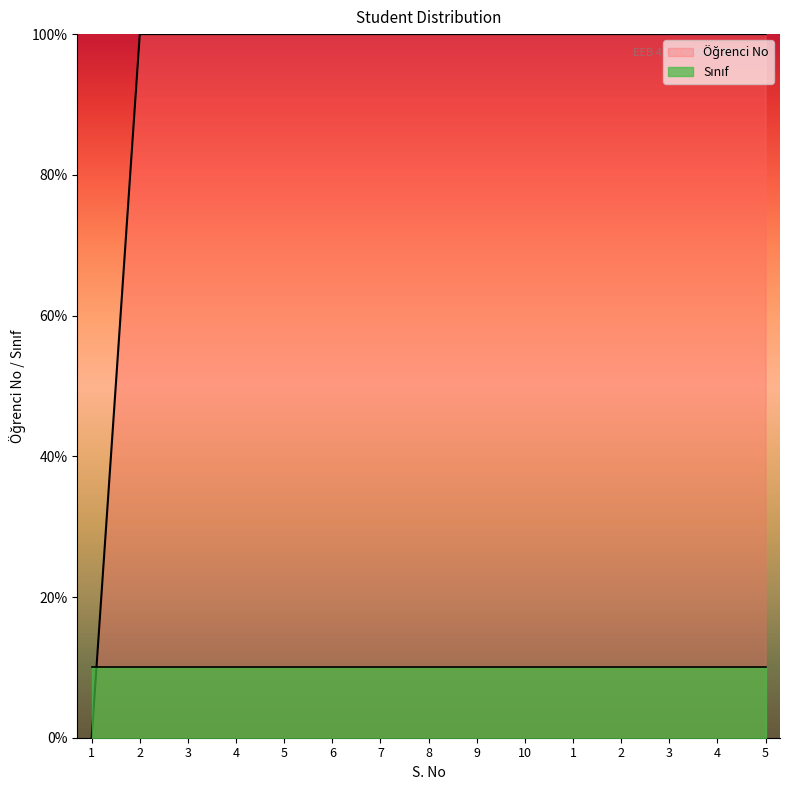

The value at 4 is 100.0. True or false?

True